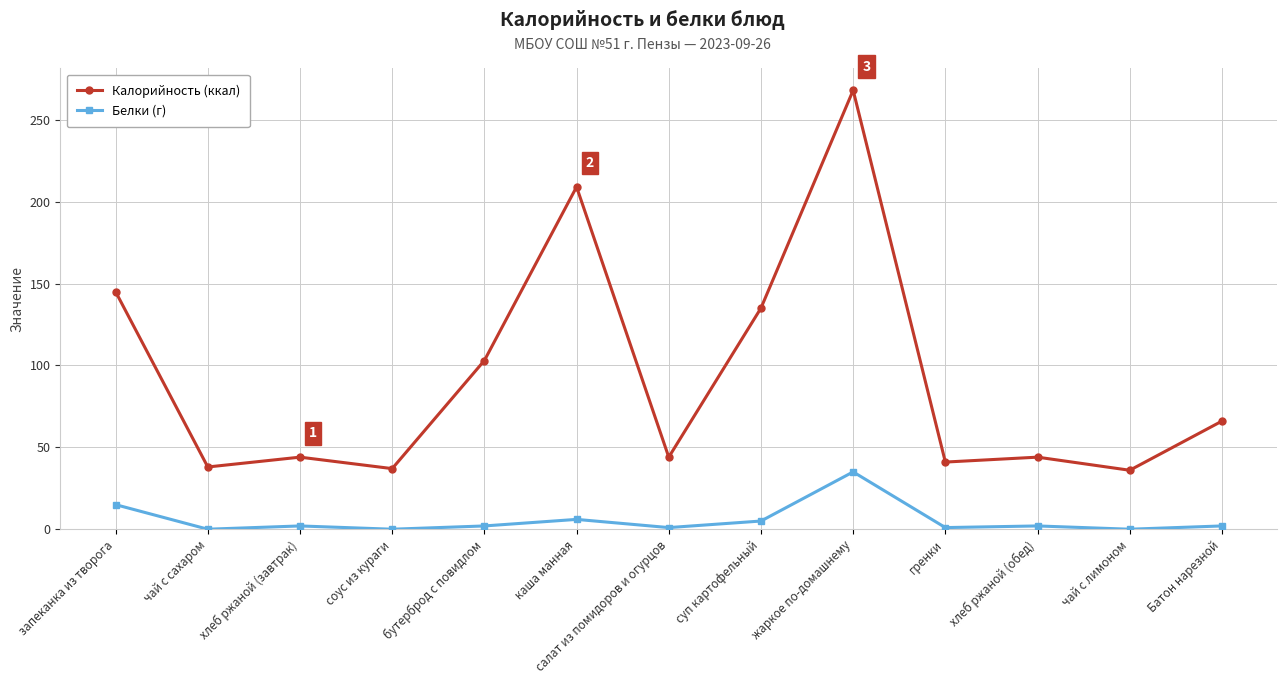

Rank the series by their maximum value, from highest to lowest.

Калорийность (ккал), Белки (г)